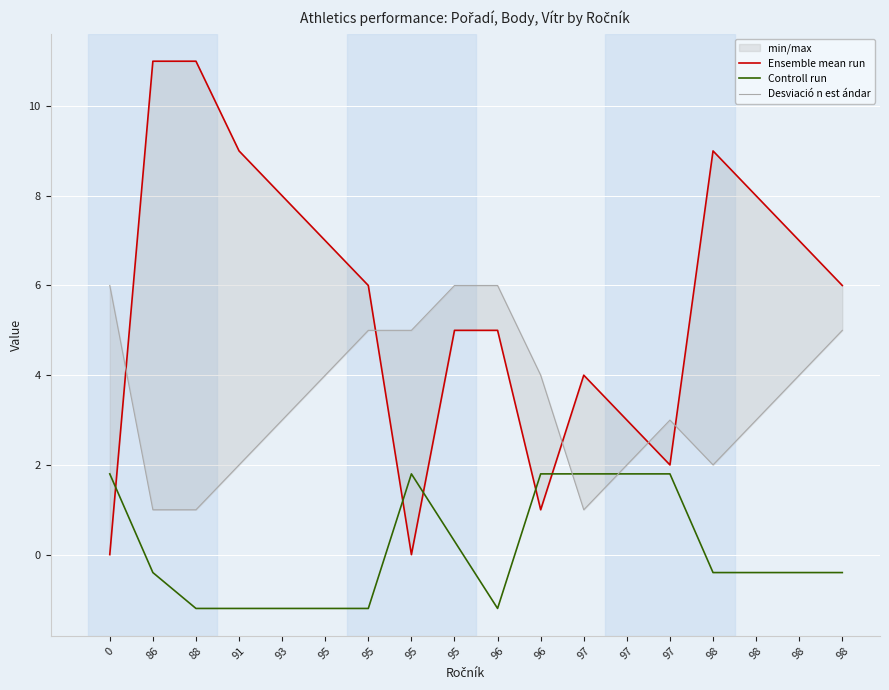

After their last crossing, which series has the higher values: Desviació n est ándar or Ensemble mean run?

Ensemble mean run